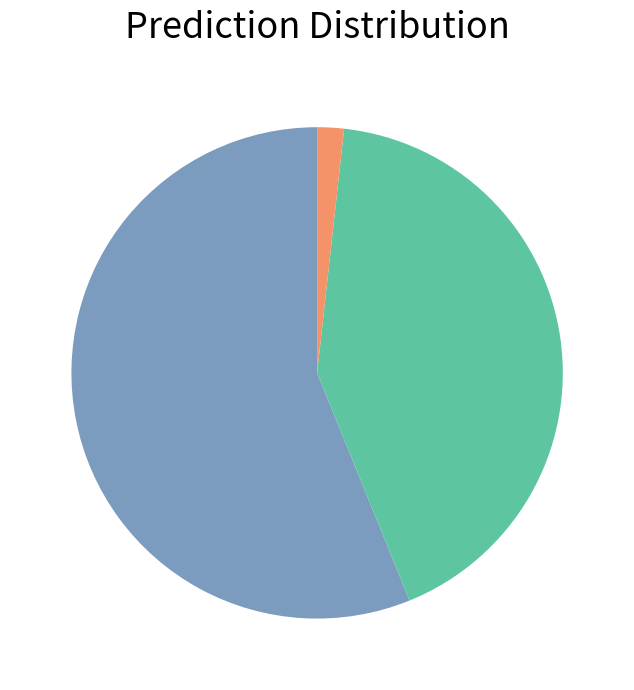

Is there a majority slice in this chart?

Yes